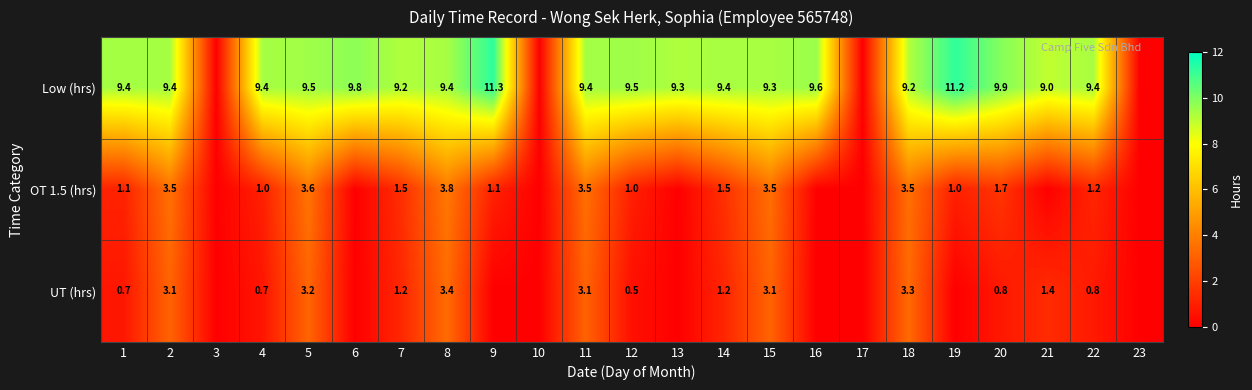

At which category does the chart reach its peak across all series?

9